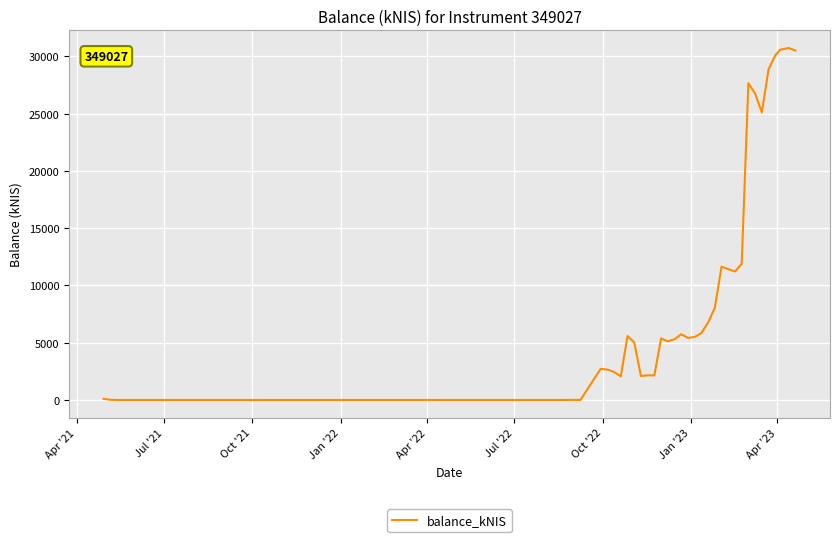

What is the greatest value displayed?

30732.2